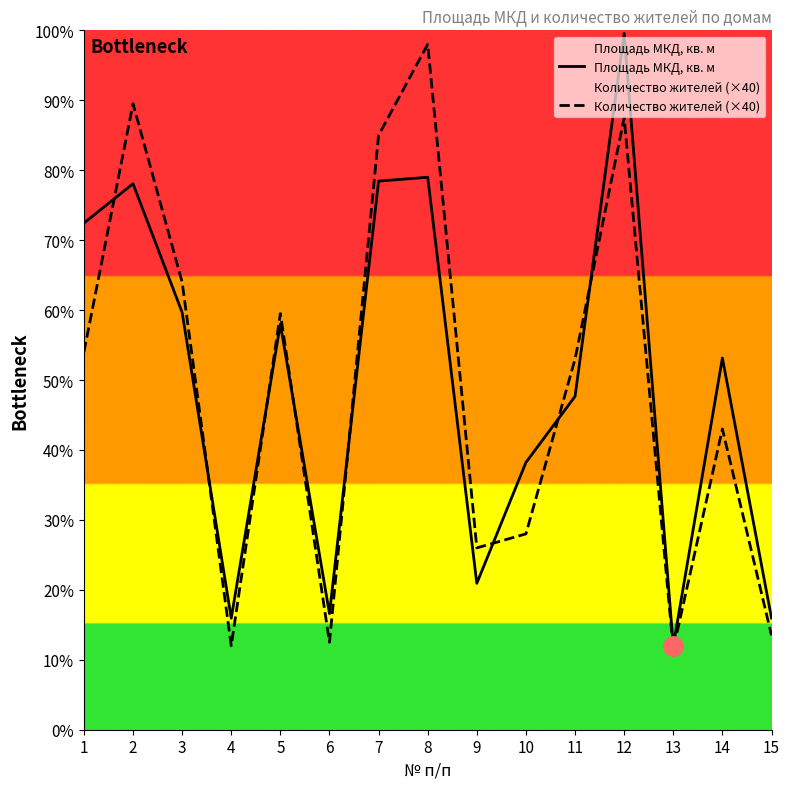

Count the number of data series in this chart.

2